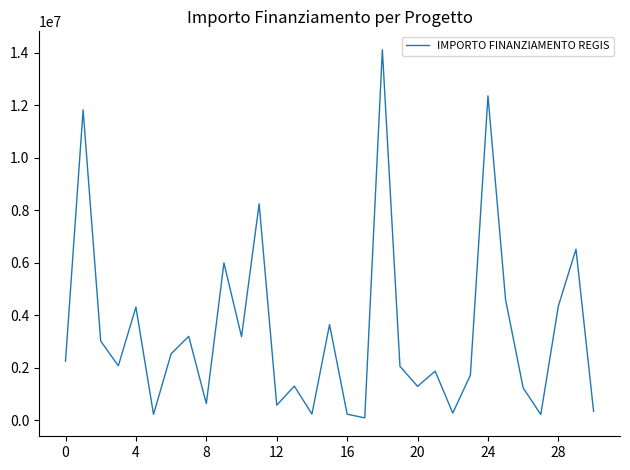

How many values exceed 2080464?

16